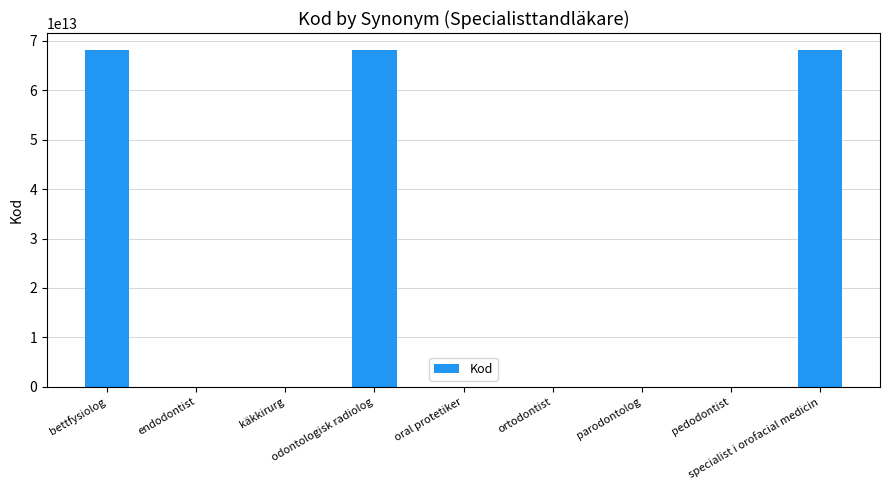

Reading left to right, transcribe all the data shown in this chart.

bettfysiolog=68141000052104	endodontist=50149000	käkkirurg=49993003	odontologisk radiolog=68151000052101	oral protetiker=68950000	ortodontist=37504001	parodontolog=37154003	pedodontist=90201008	specialist i orofacial medicin=68161000052103